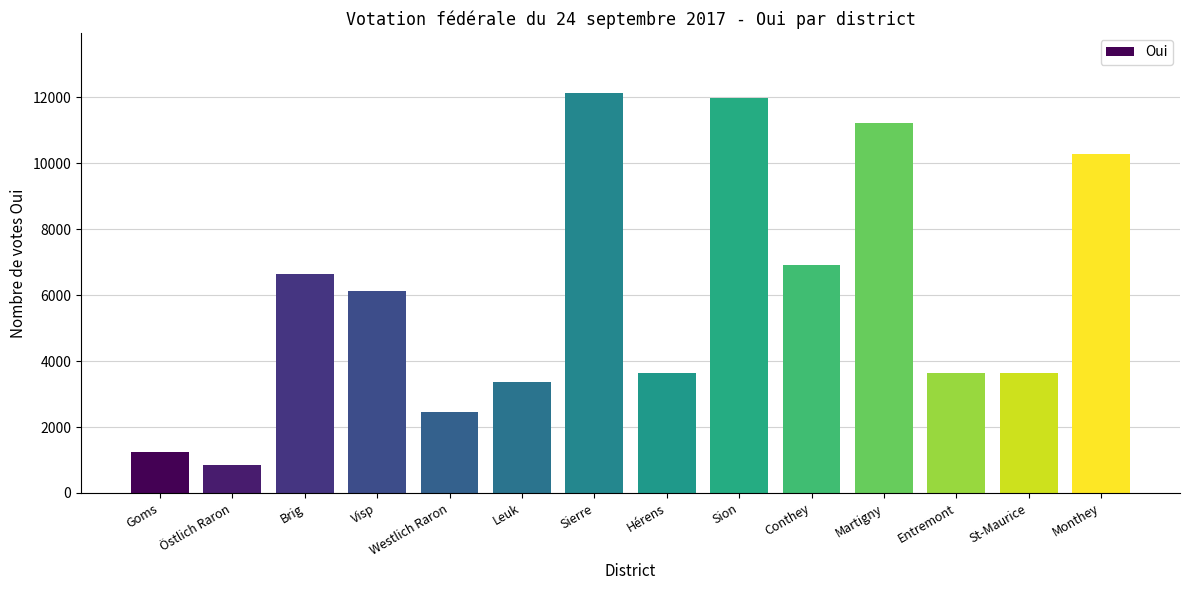

Which has a higher value, Brig or Sion?

Sion